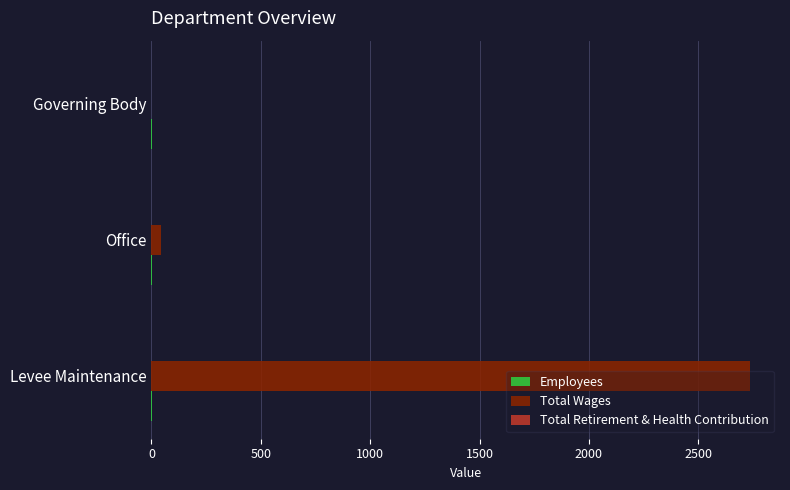

What is the greatest value displayed?

2737